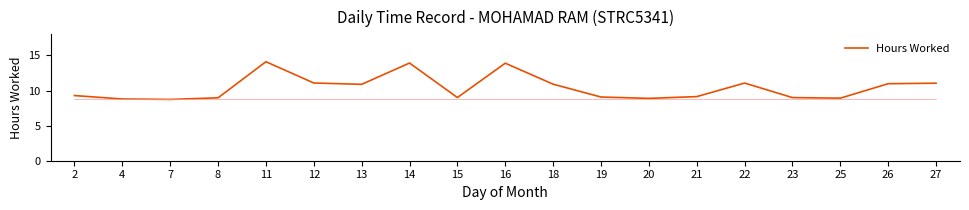

What is the difference between the maximum and minimum values?

5.4